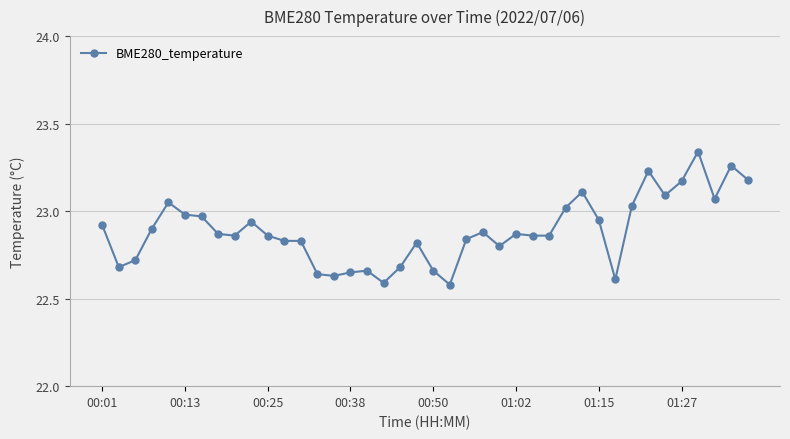

What is the sum of all values?

915.5